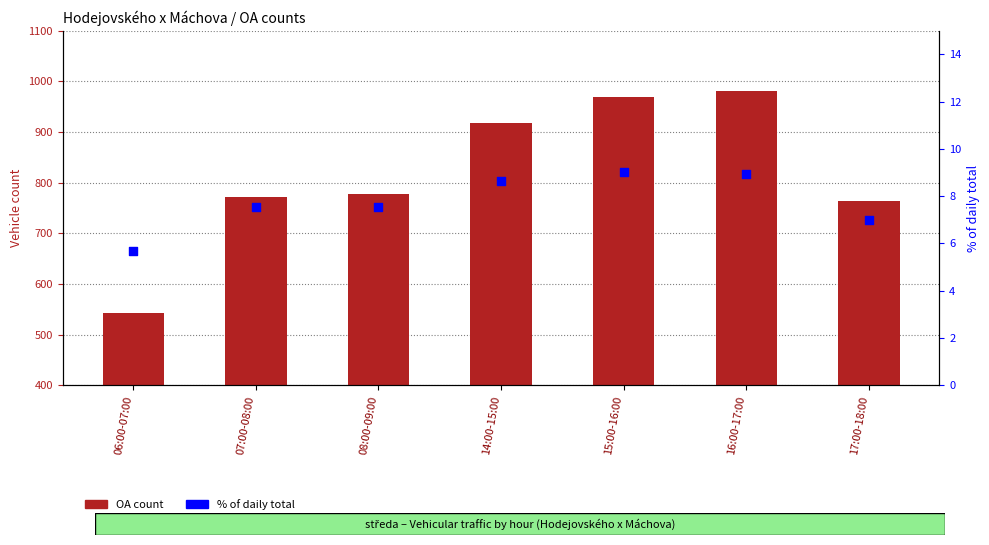

What are all the series names shown in the legend?

OA count, % of daily total